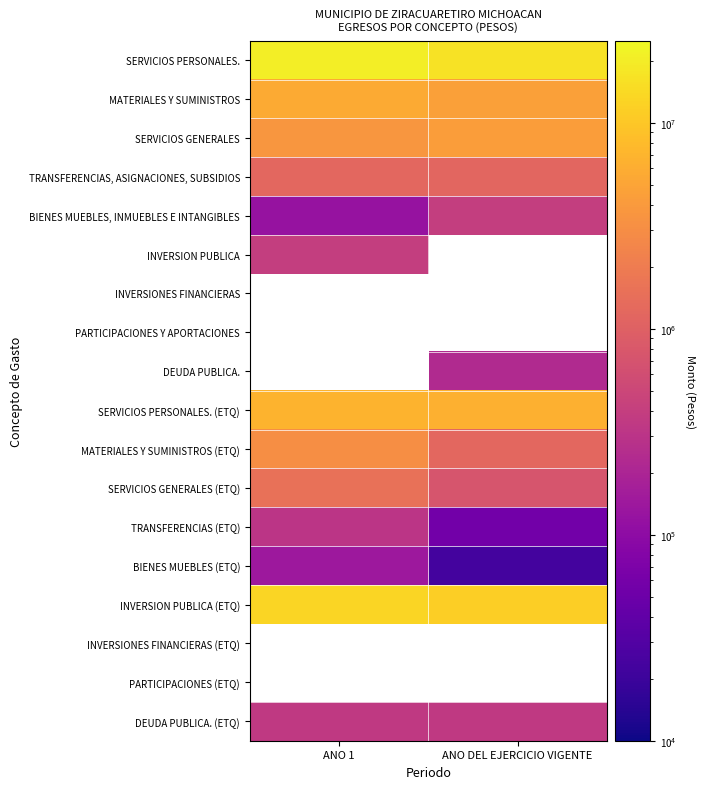

What is the sum of the DEUDA PUBLICA. (ETQ) values at ANO 1 and ANO DEL EJERCICIO VIGENTE?

708764.4